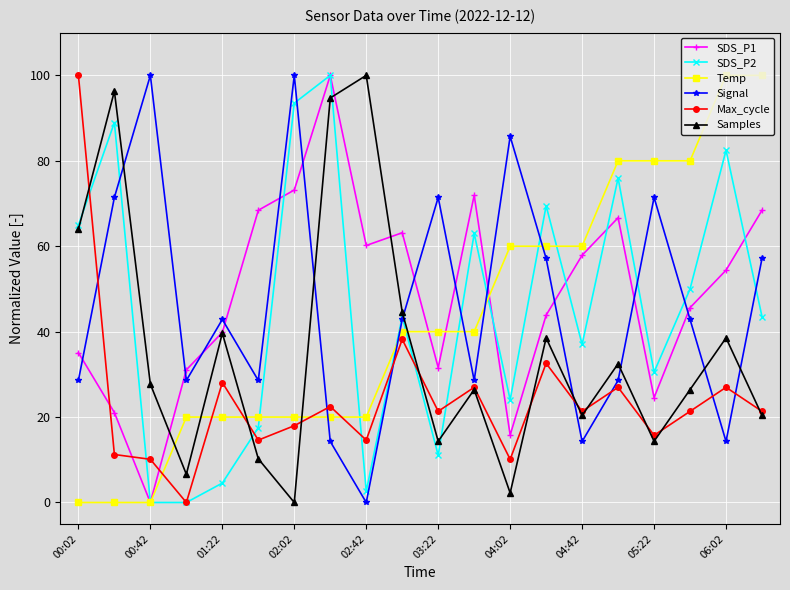

Which series ends up on top after the final intersection of Signal and SDS_P1?

SDS_P1